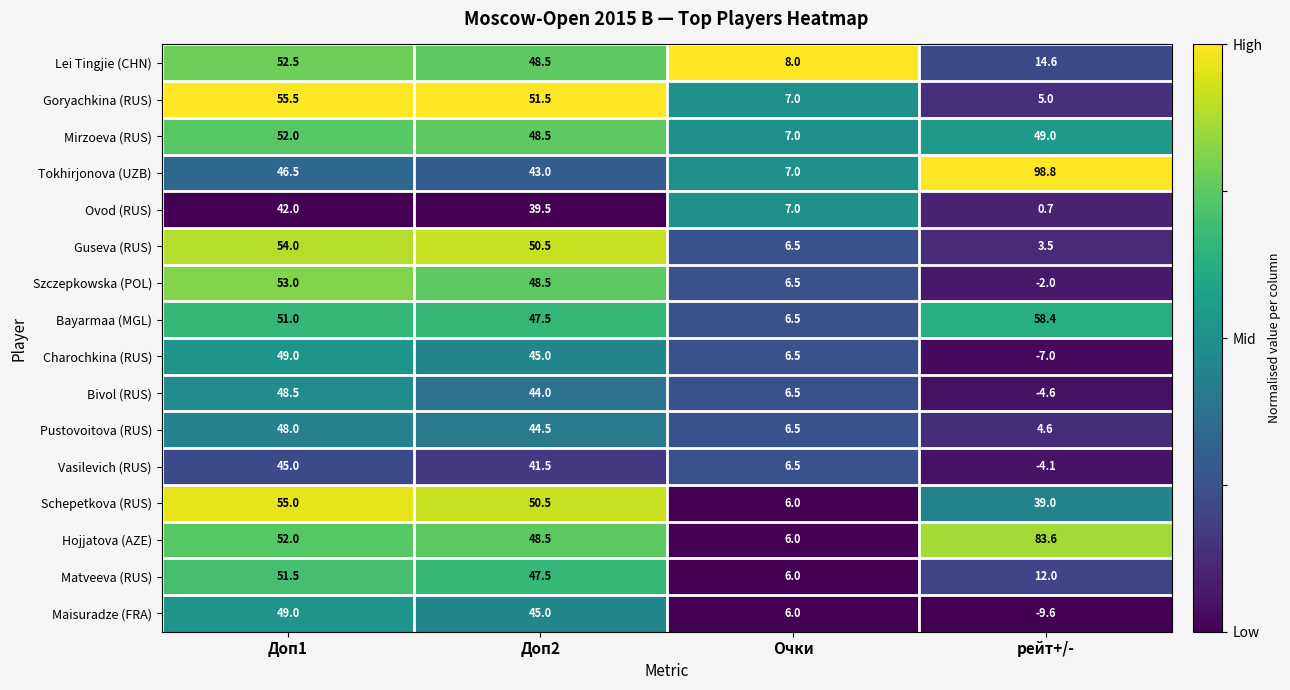

Where is Bivol (RUS) nearest to the value 21?

Очки